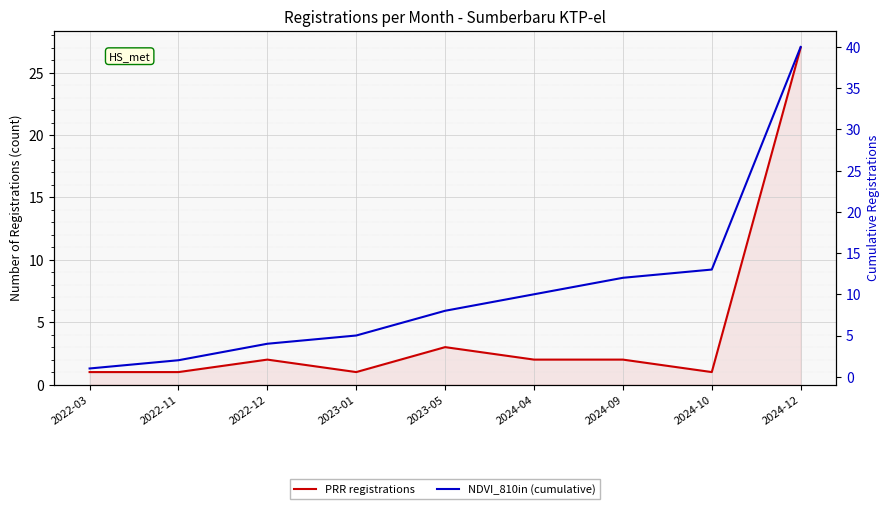

True or false: NDVI_810in (cumulative) has more than 2 points higher than both neighbors.

False